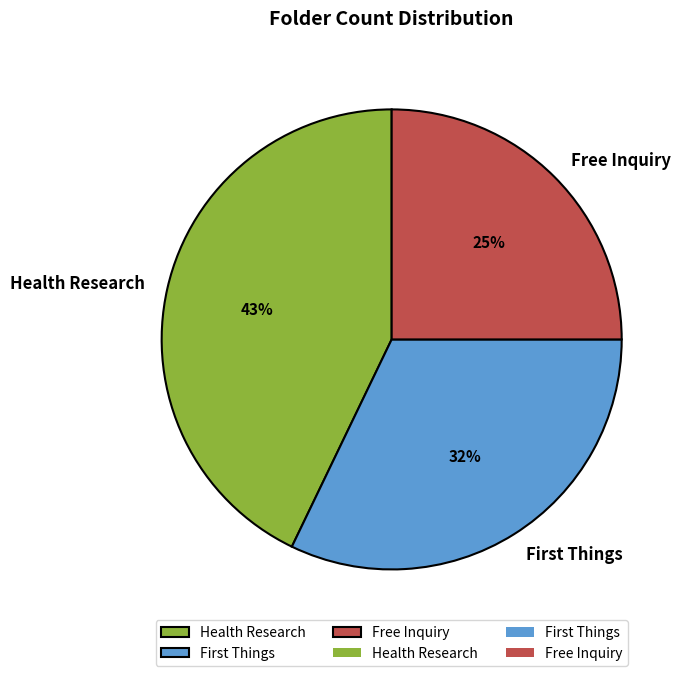

Count the number of slices in the pie.

3